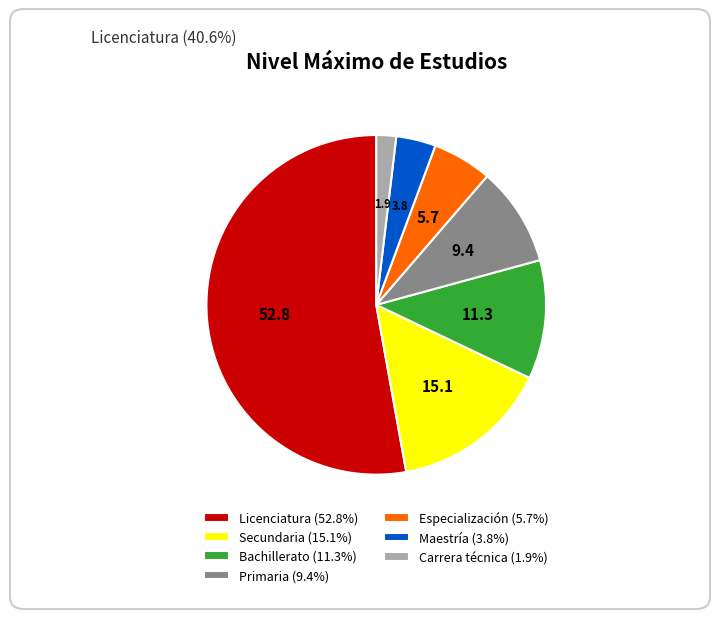

Approximately how many times larger is the value at Secundaria (15.1%) compared to Licenciatura (52.8%)?

0.3